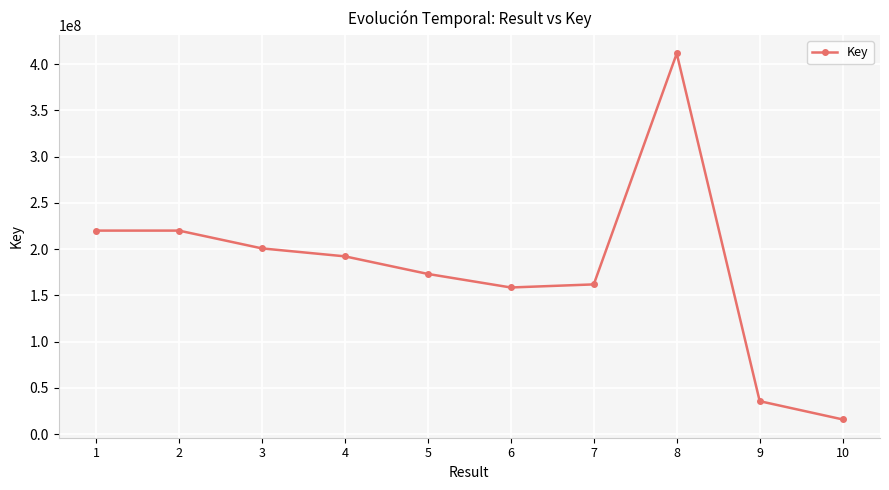

What is the average value?

178950562